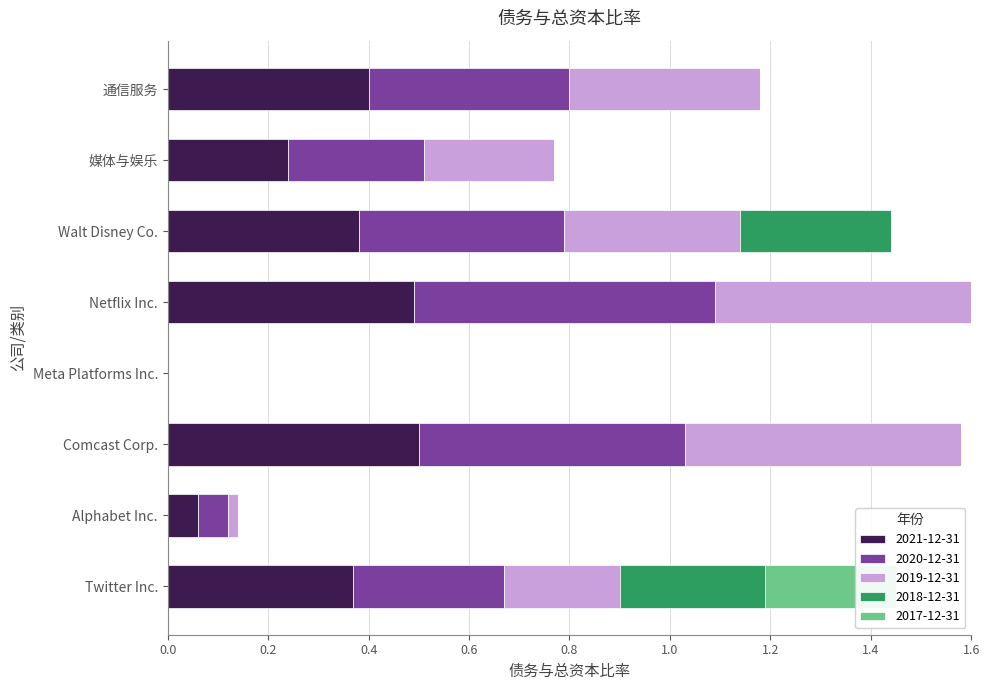

Rank the categories by 2017-12-31 value from lowest to highest.

Alphabet Inc., Comcast Corp., Meta Platforms Inc., Netflix Inc., Walt Disney Co., 媒体与娱乐, 通信服务, Twitter Inc.